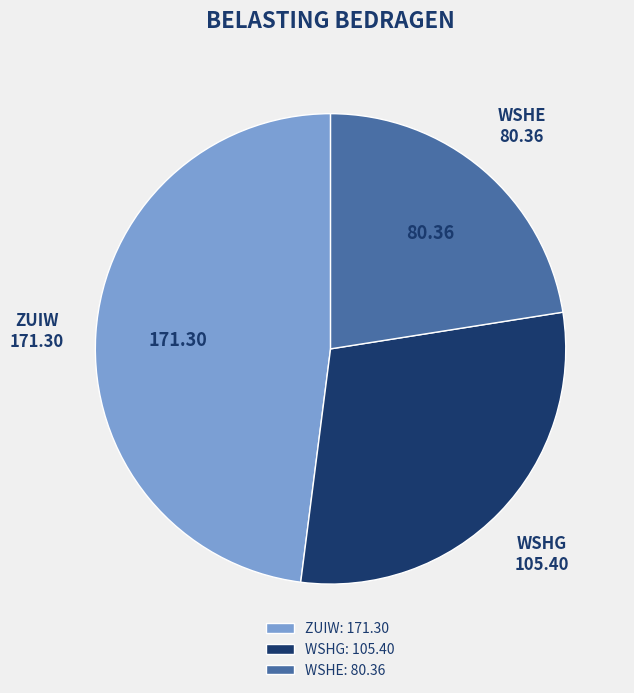

Does ZUIW represent more than half of the total?

No